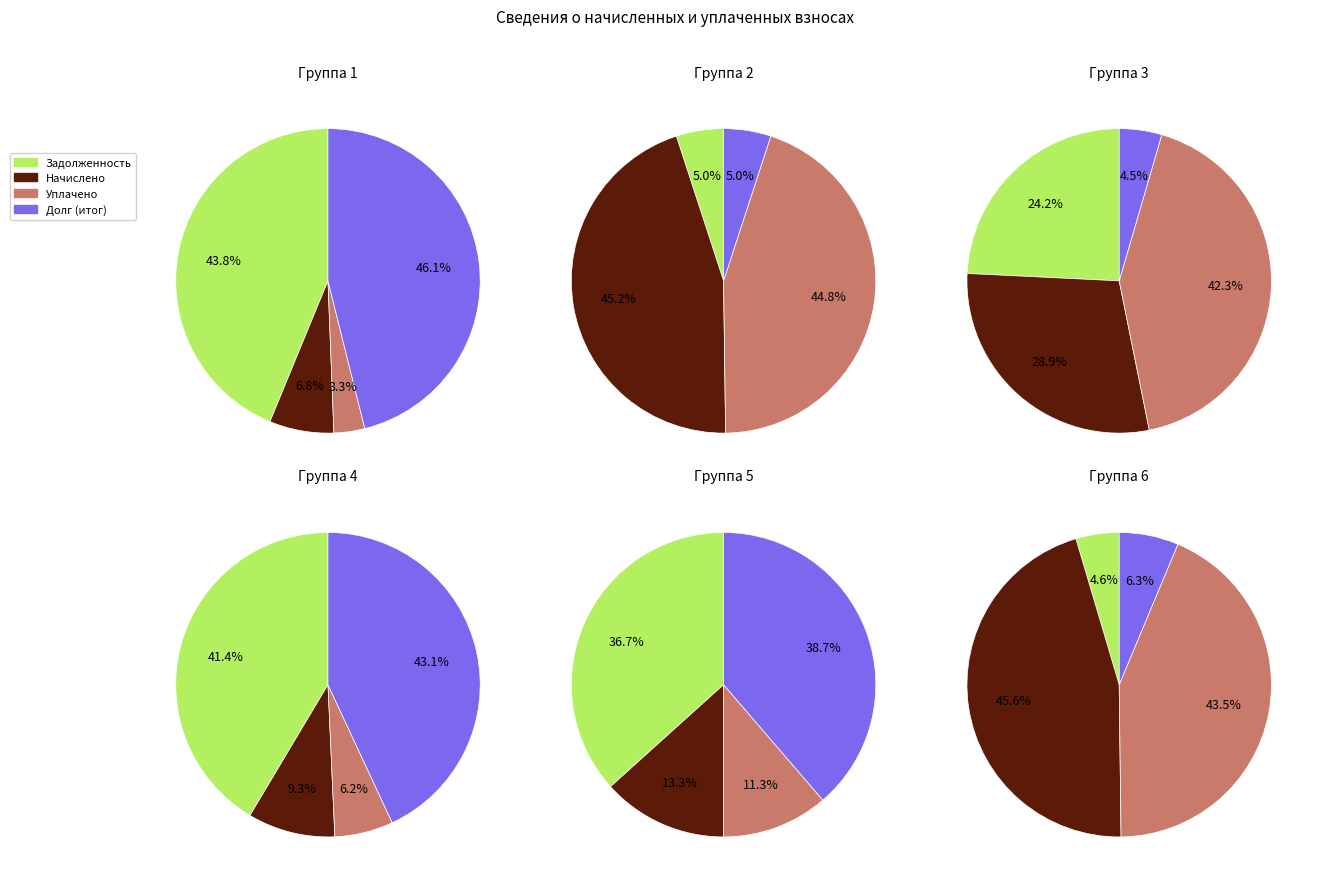

Is there any slice that represents more than half of the pie?

No